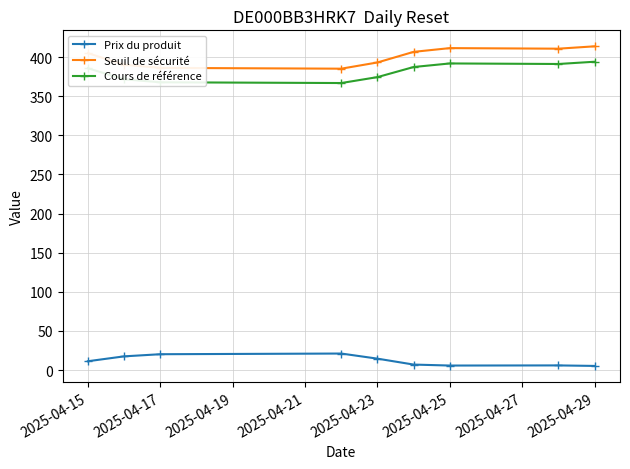

Is this an area chart (filled region under the line)?

No